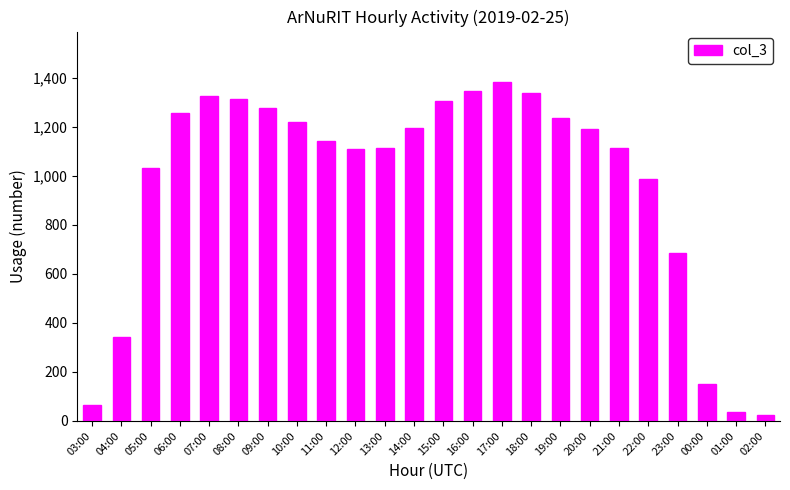

What is the change in value from 06:00 to 23:00?

-574